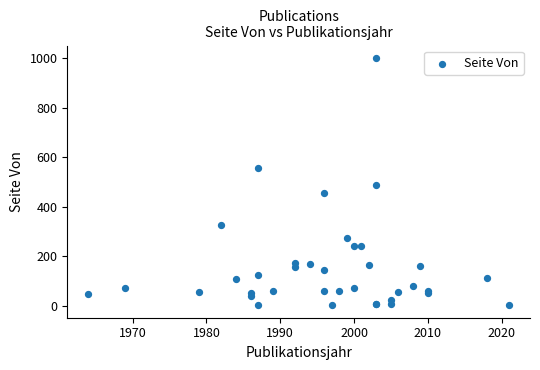

What Y value in the scatter plot is closest to 501?

487